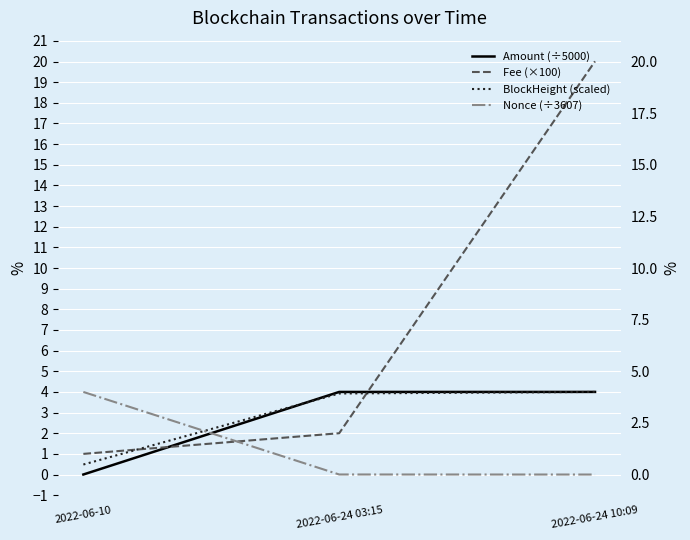

What is the label of the 2nd point from the right?

2022-06-24 03:15